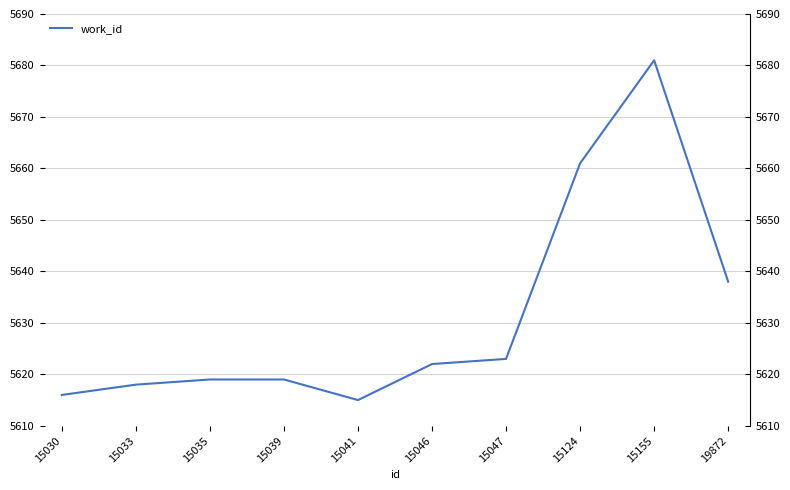

List the labels in order of value, smallest first.

15041, 15030, 15033, 15035, 15039, 15046, 15047, 19872, 15124, 15155